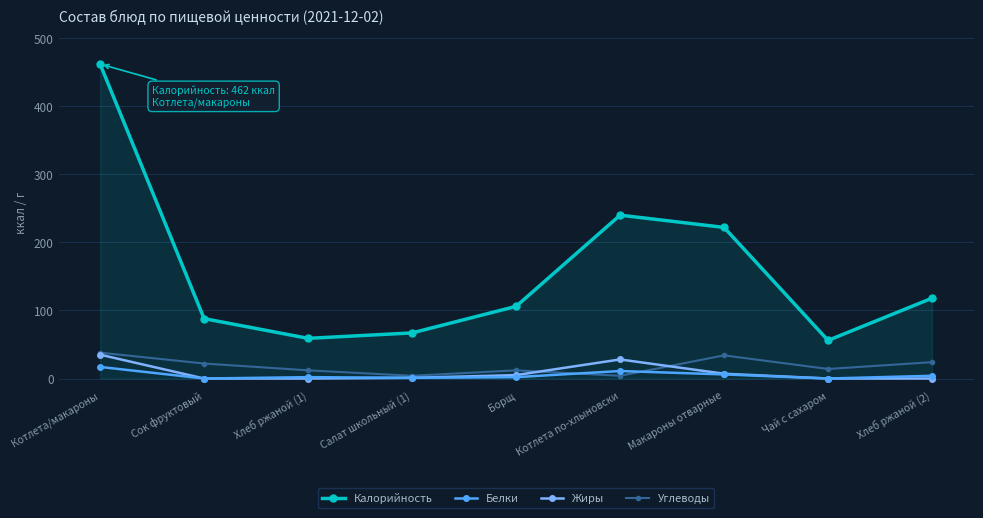

What is the label of the 6th point from the right?

Салат школьный (1)